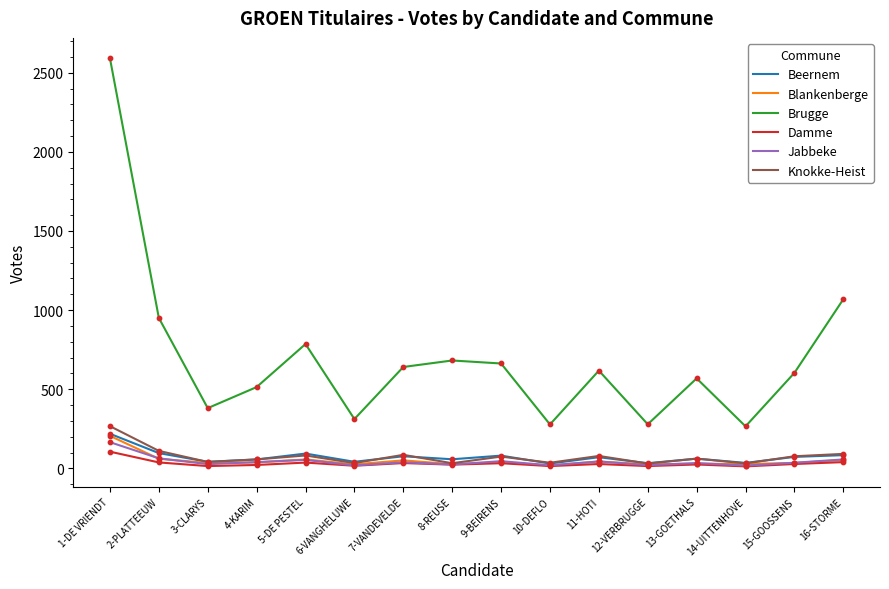

At how many categories does at least one series exceed 1780?

1